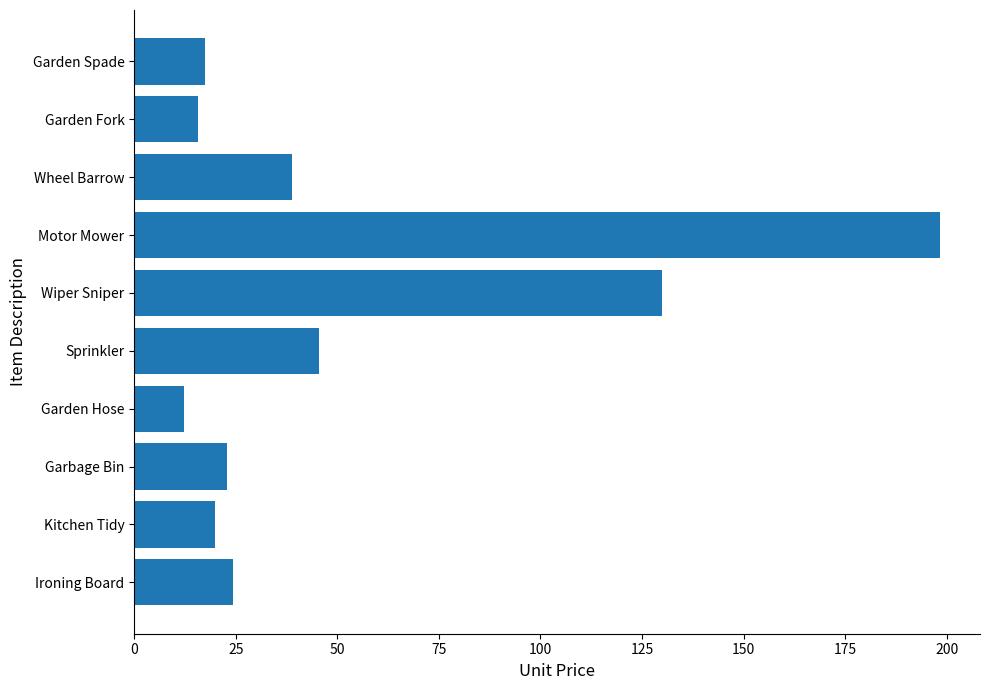

What is the change in value from Garden Fork to Motor Mower?

+182.6